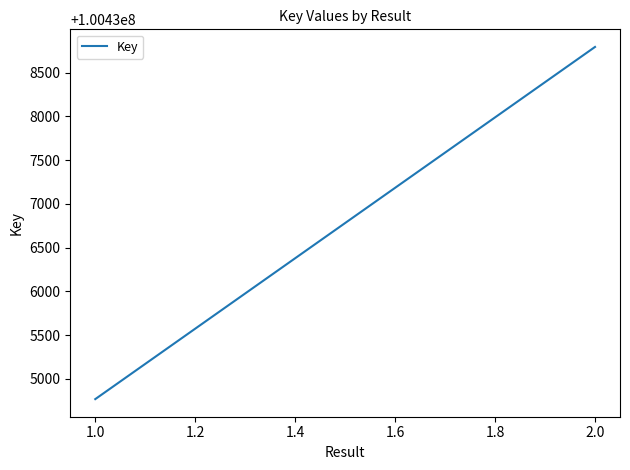

What is the minimum value shown in the chart?

100434768